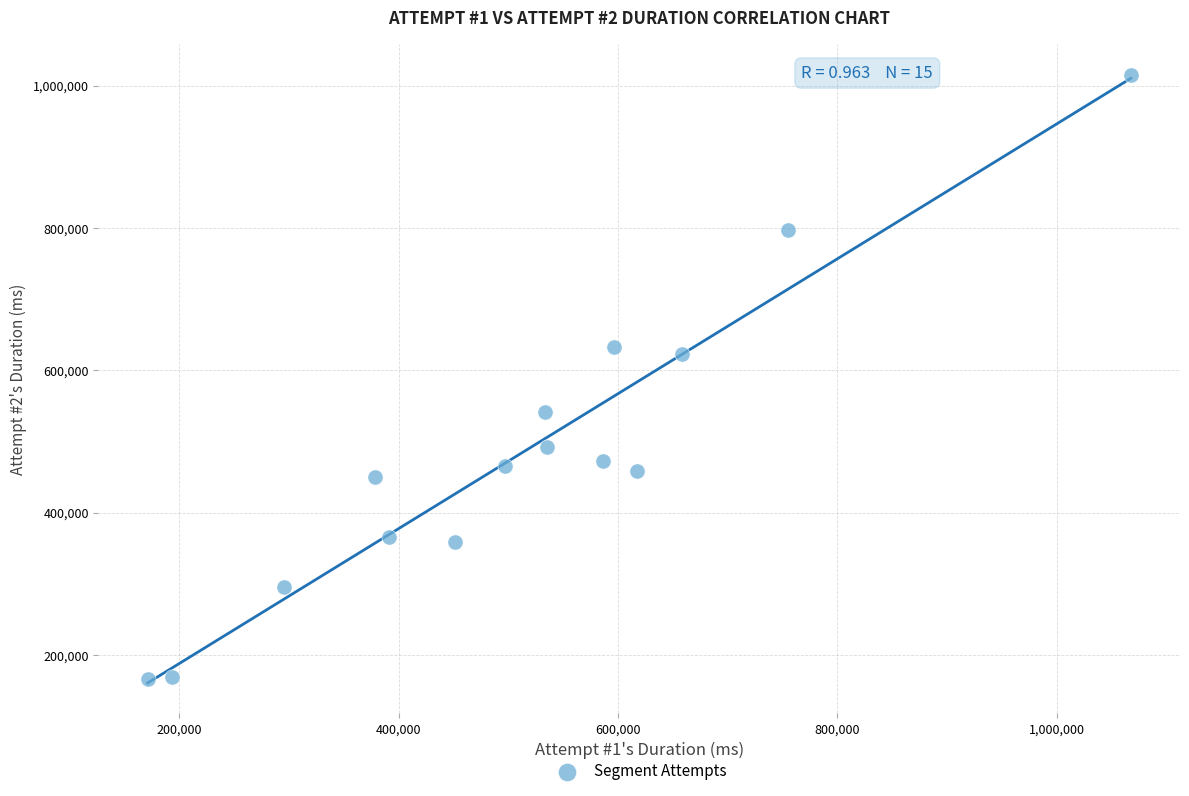

What is the range of X values (max minus min)?

896383